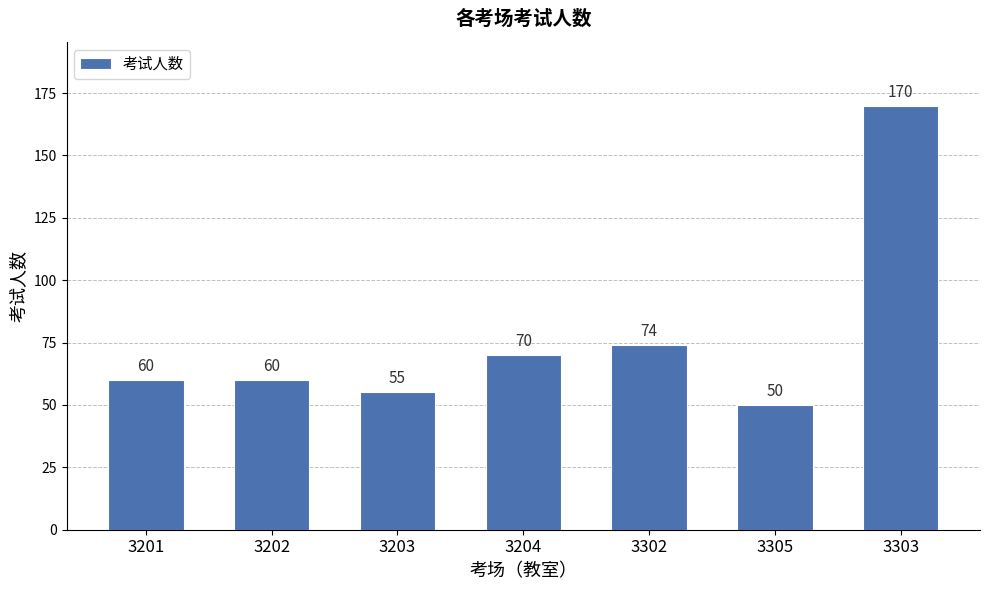

Reading left to right, list all the values displayed in this chart.

3201=60	3202=60	3203=55	3204=70	3302=74	3305=50	3303=170